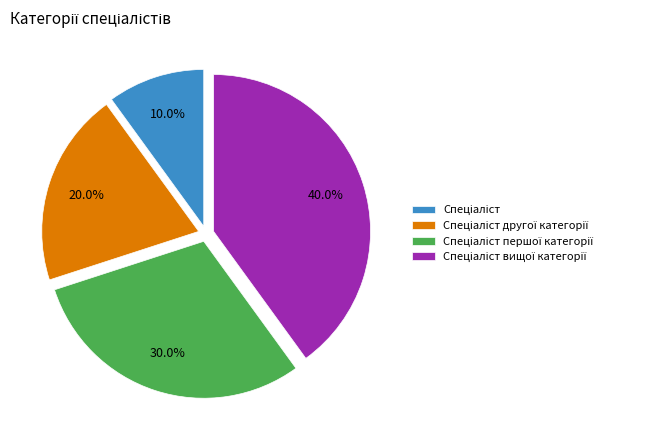

Is there any slice that represents more than half of the pie?

No